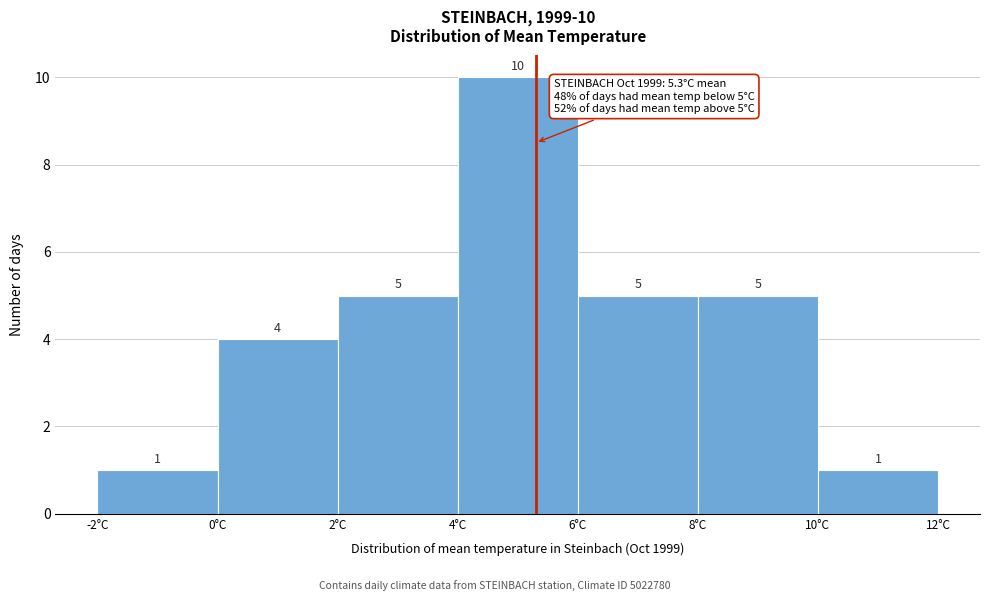

Which range on the x-axis has the tallest bar?

4 to 6